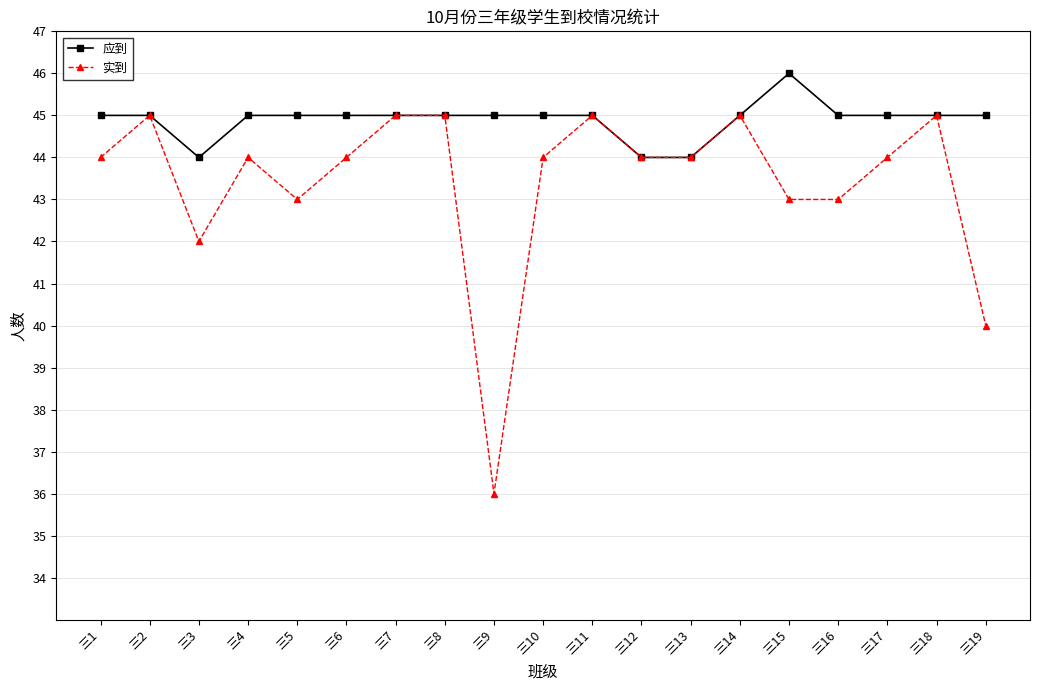

How many 实到 values are between 43 and 45?

16